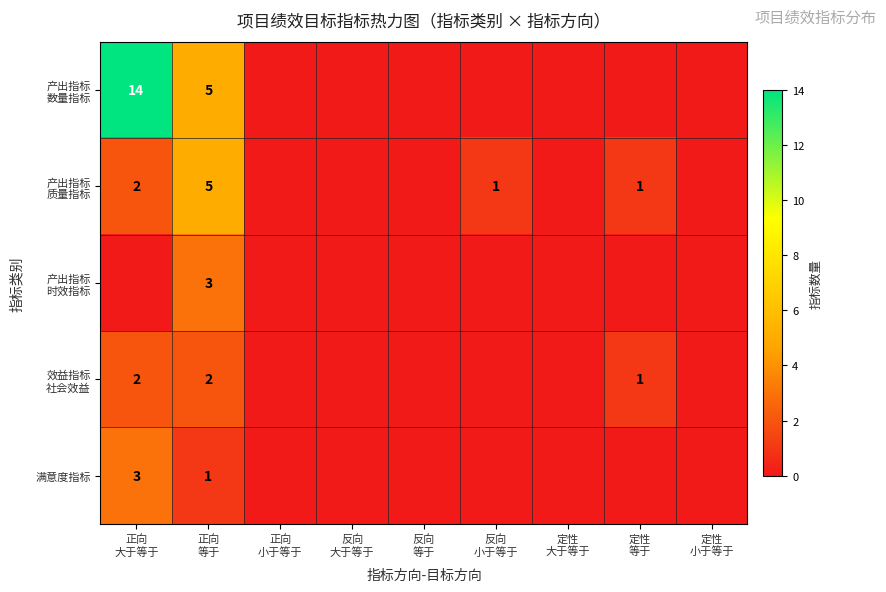

What is the sum of all 产出指标 数量指标 values?

19